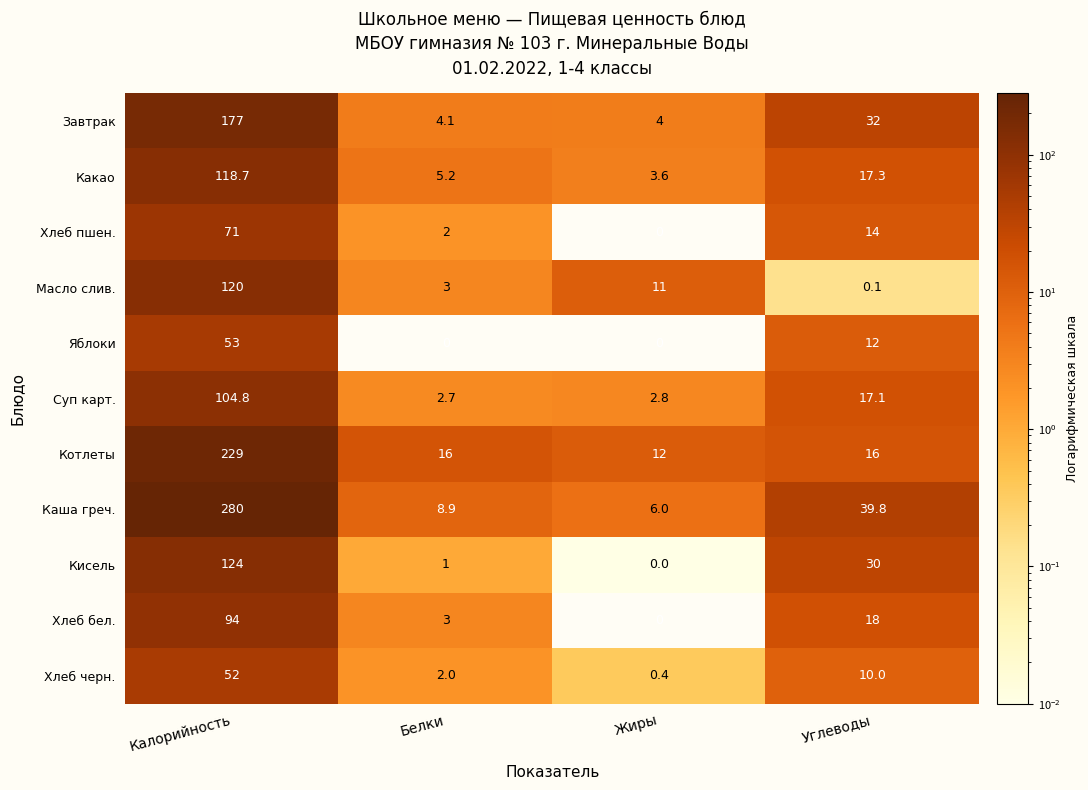

How many values in the Яблоки series are below 12?

2